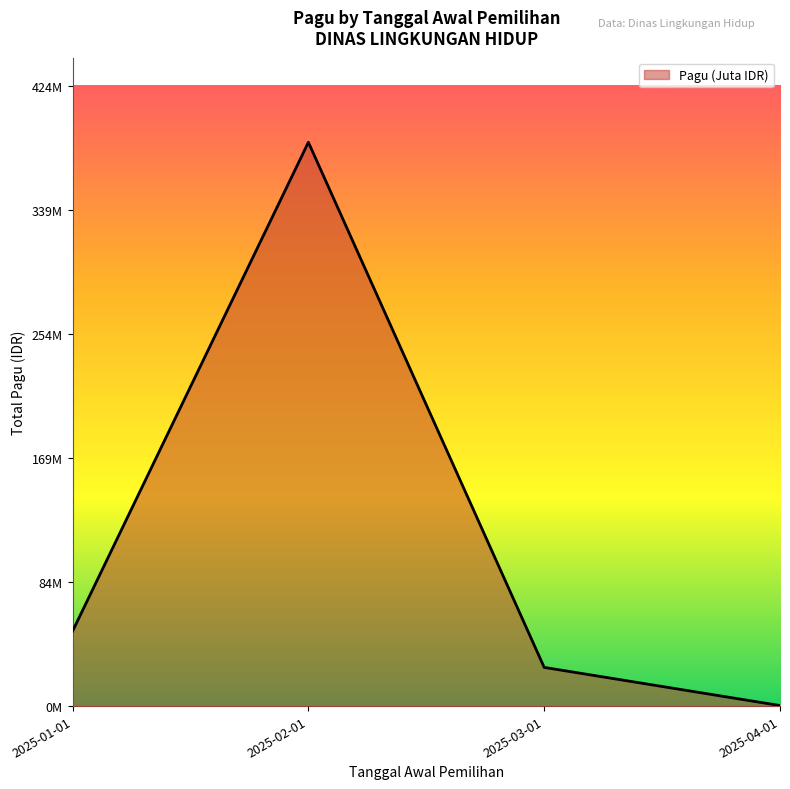

True or false: the data has more than 1 interior local peaks.

False